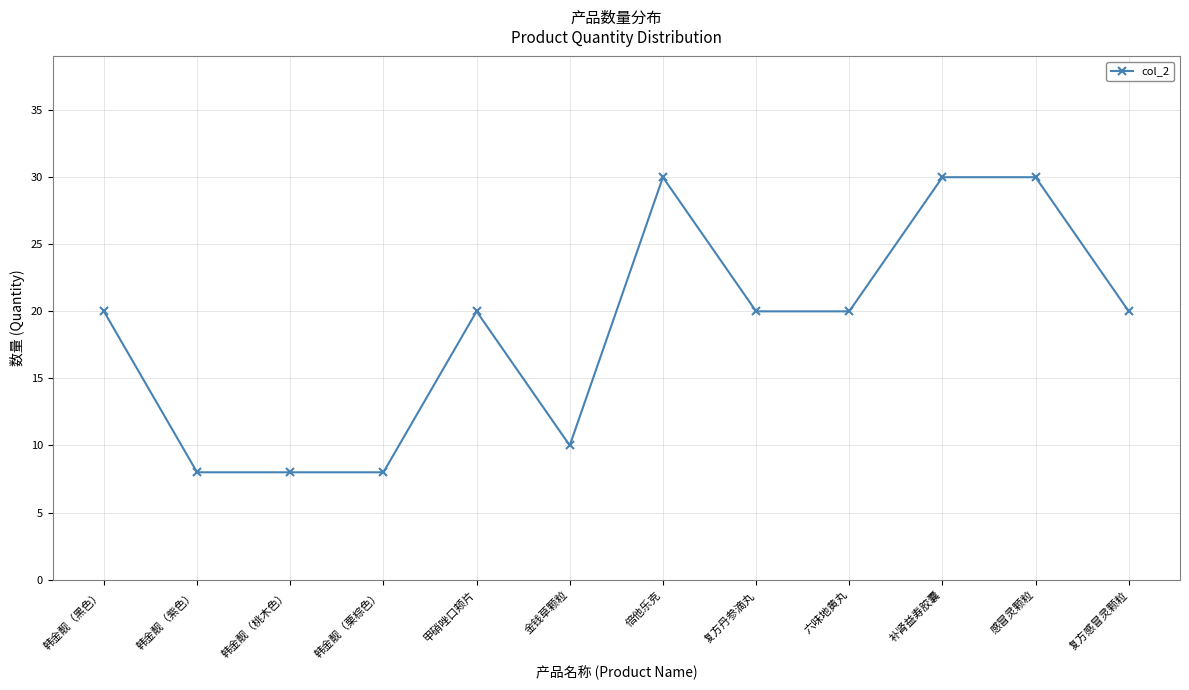

Is it true that the value at 韩金靓（紫色） is 13?

False